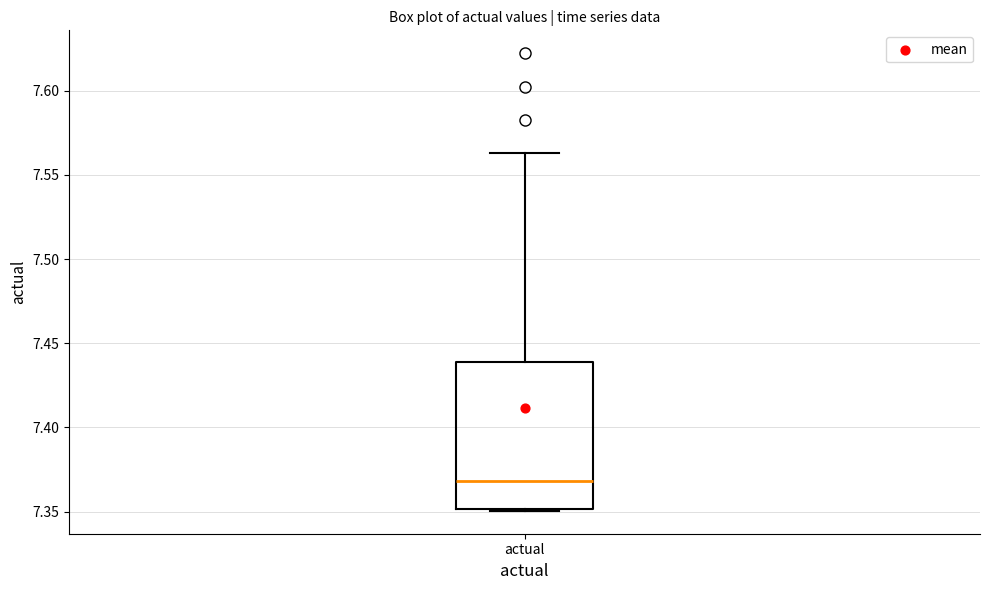

Read this box plot against the y-axis: the position of the median line, the range covered by the box, and the ends of both whiskers. The values are not printed on the chart, so give them approximately, as read against the axis.

median 7.370, box 7.350 to 7.440, whiskers 7.350 to 7.565